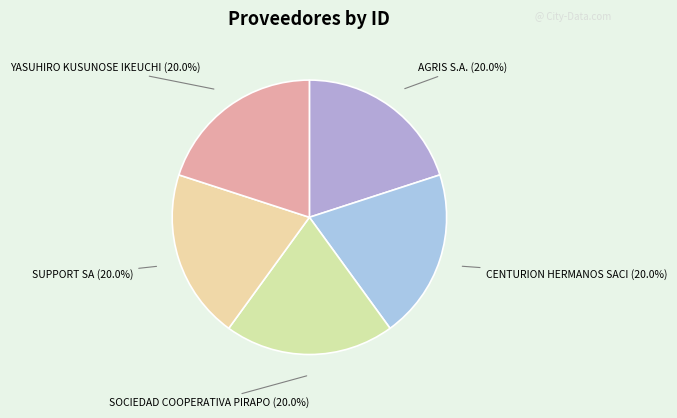

How many segments does this pie chart have?

5